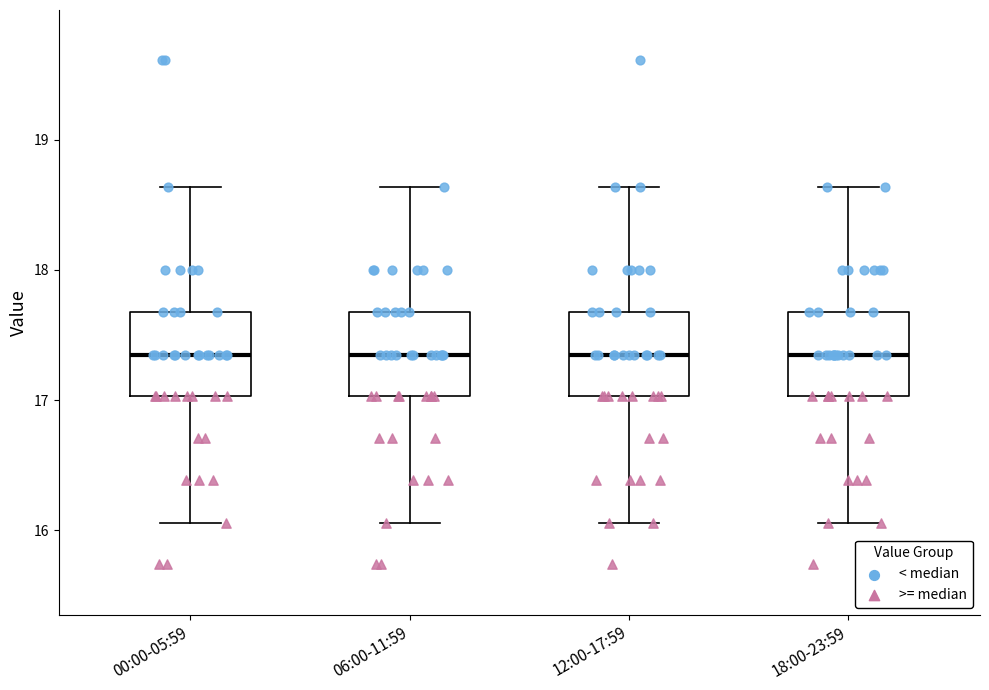

Where is the lower edge of the box for 18:00-23:59 on the y-axis? The values are not printed on the chart, so give them approximately, as read against the axis.

17.0